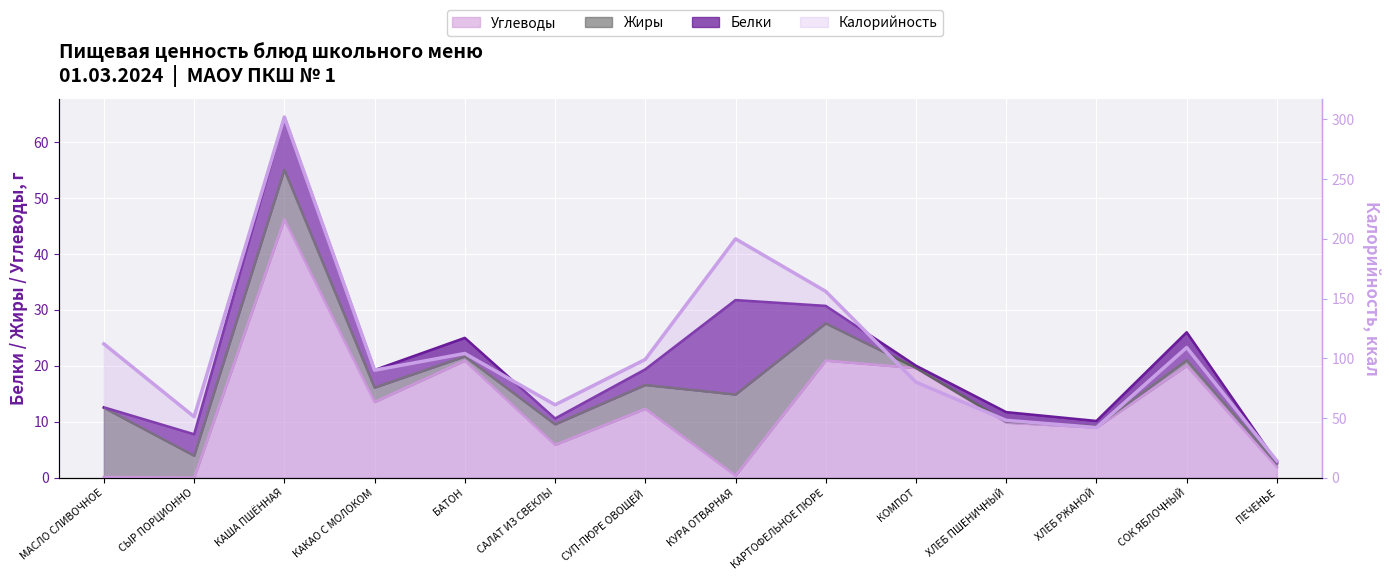

Which category has the highest value in the Углеводы series?

КАША ПШЁННАЯ